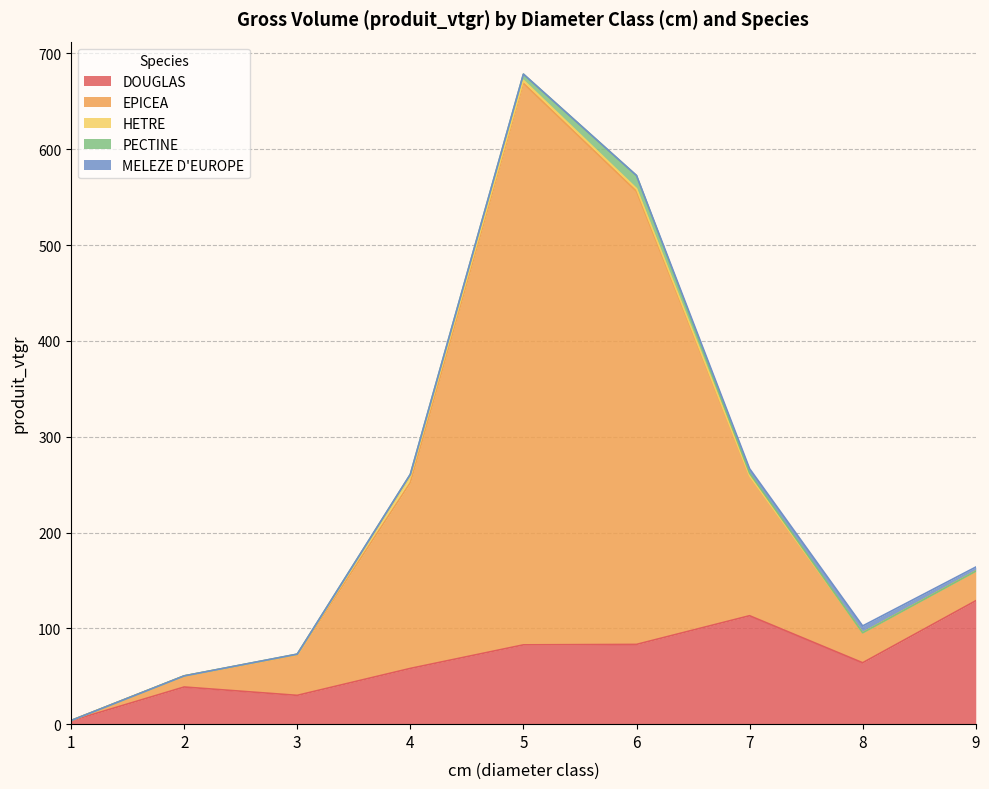

The value of DOUGLAS at 9 is 44.2. True or false?

False